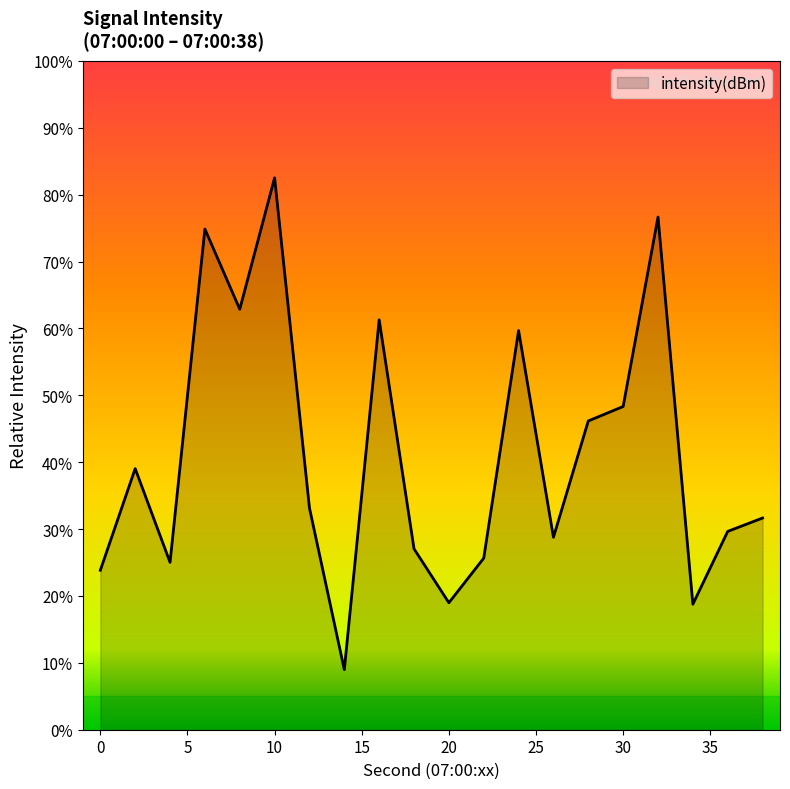

Reading left to right, list all the values displayed in this chart.

0=-135.3	2=-134.3	4=-135.2	6=-131.8	8=-132.6	10=-131.2	12=-134.7	14=-136.4	16=-132.7	18=-135.1	20=-135.7	22=-135.2	24=-132.8	26=-135.0	28=-133.8	30=-133.6	32=-131.6	34=-135.7	36=-134.9	38=-134.8